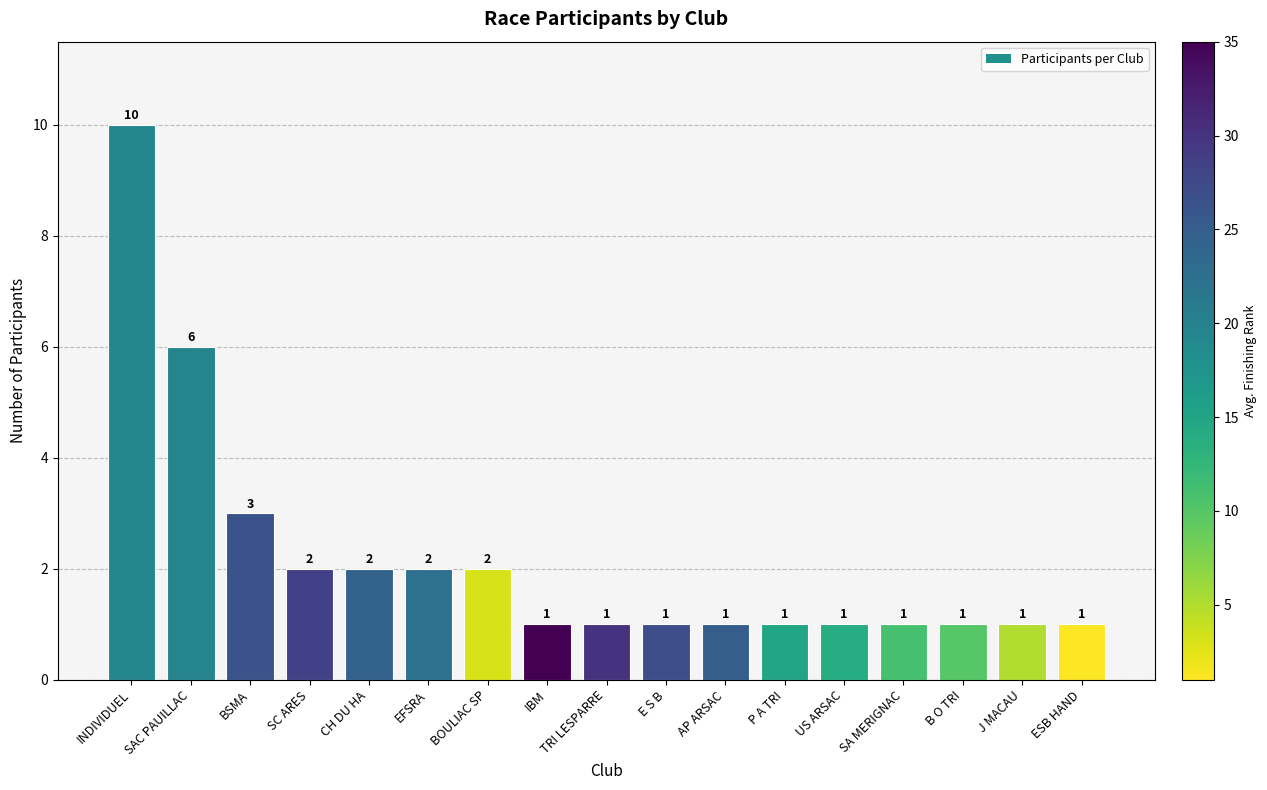

True or false: the data shows 0 at ESB HAND.

False